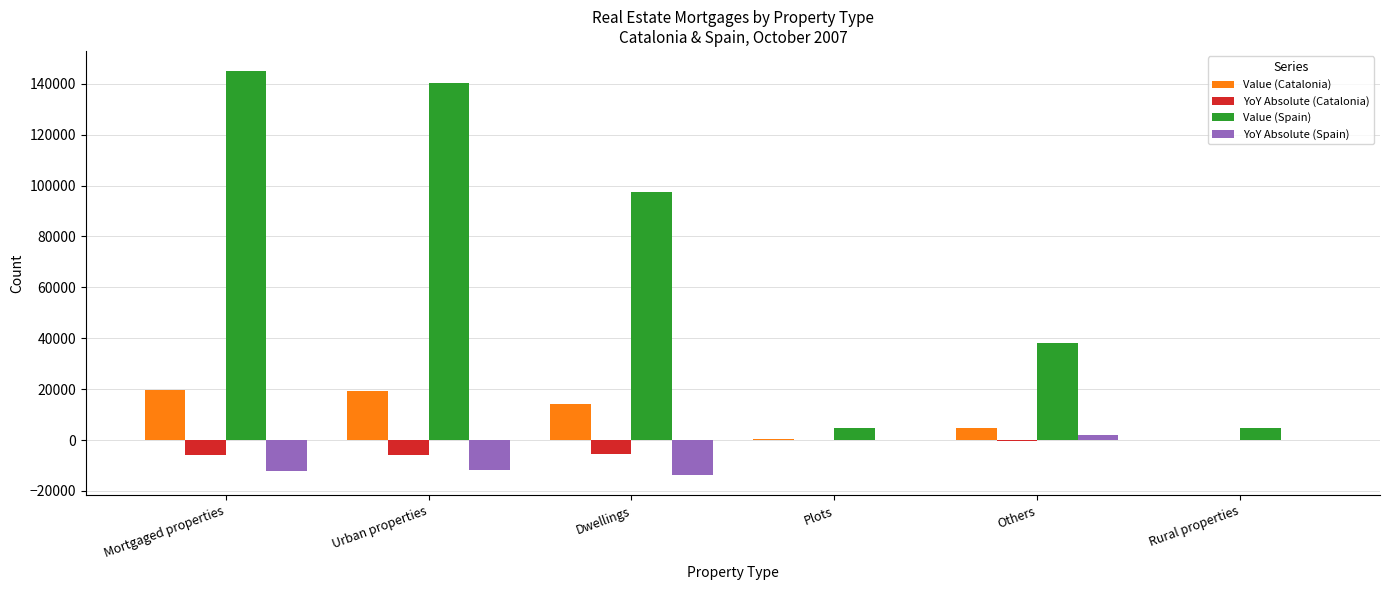

What is the spread (max minus min) of values at Dwellings?

111393